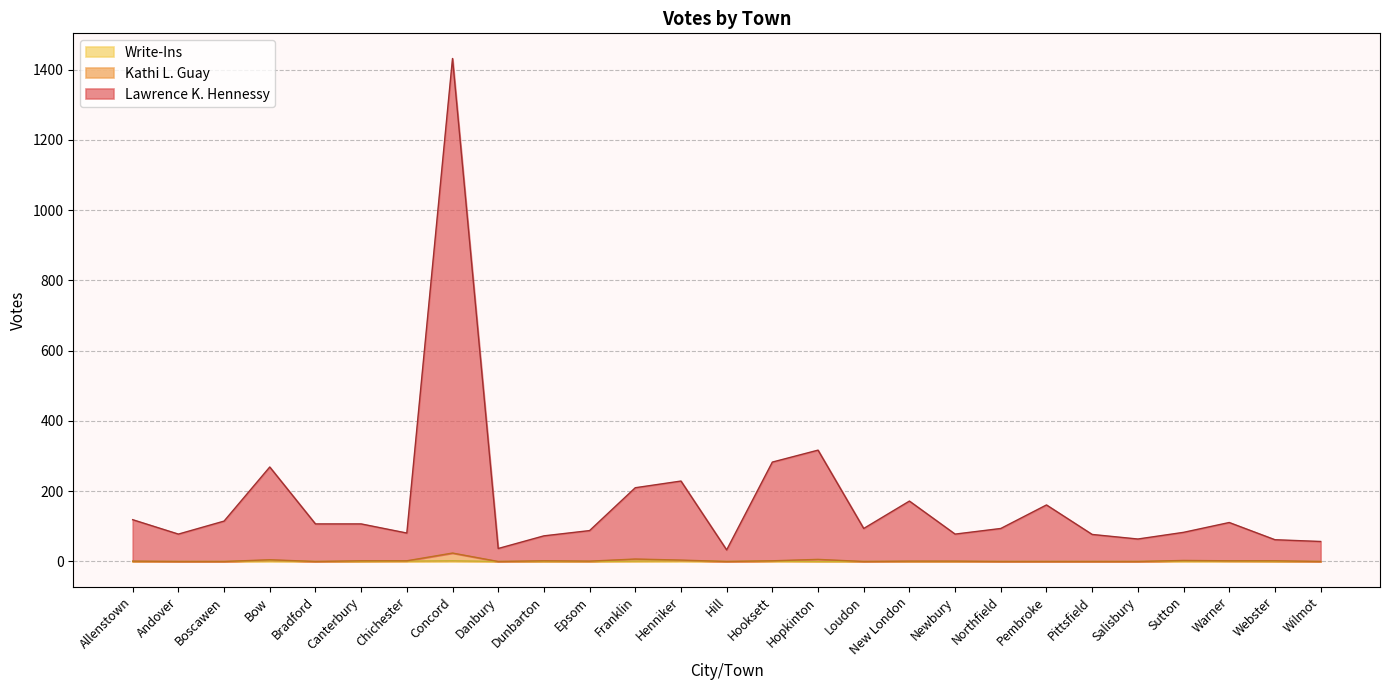

Which series changed the most between Canterbury and Wilmot?

Lawrence K. Hennessy